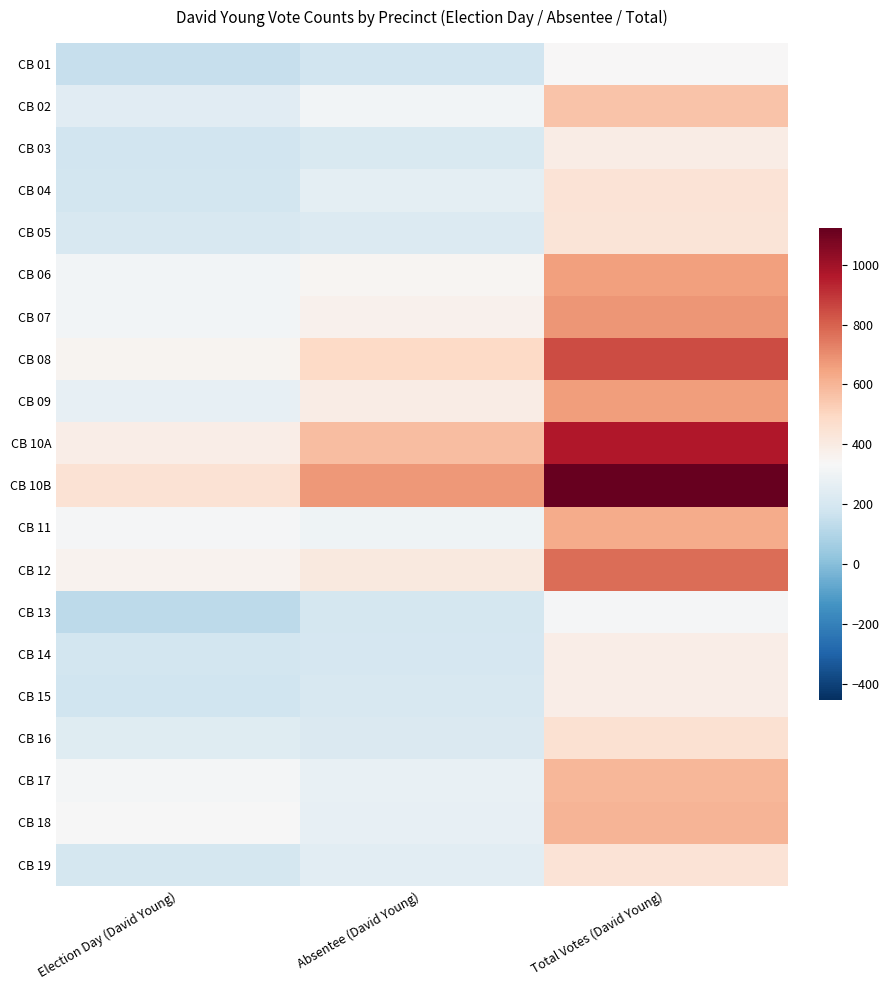

At which category is the sum across all series the highest?

Total Votes (David Young)